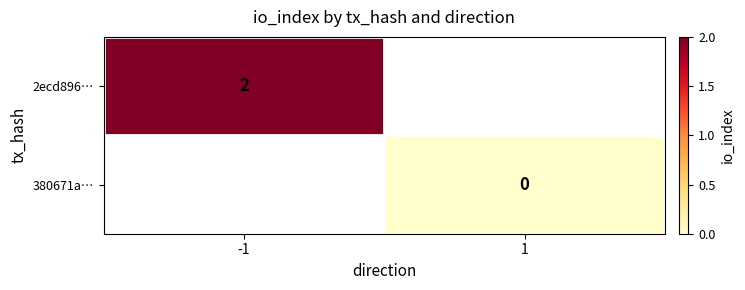

The value of 2ecd896… at -1 is 2. True or false?

True